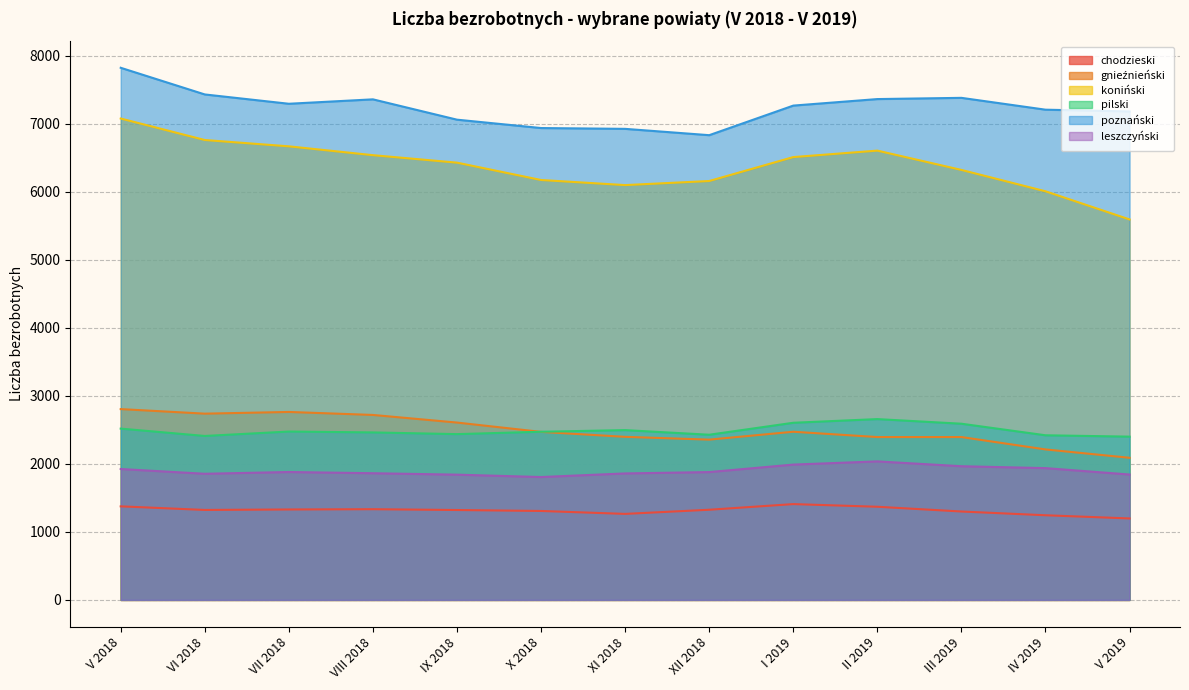

Which series changed the most between I 2019 and II 2019?

poznański